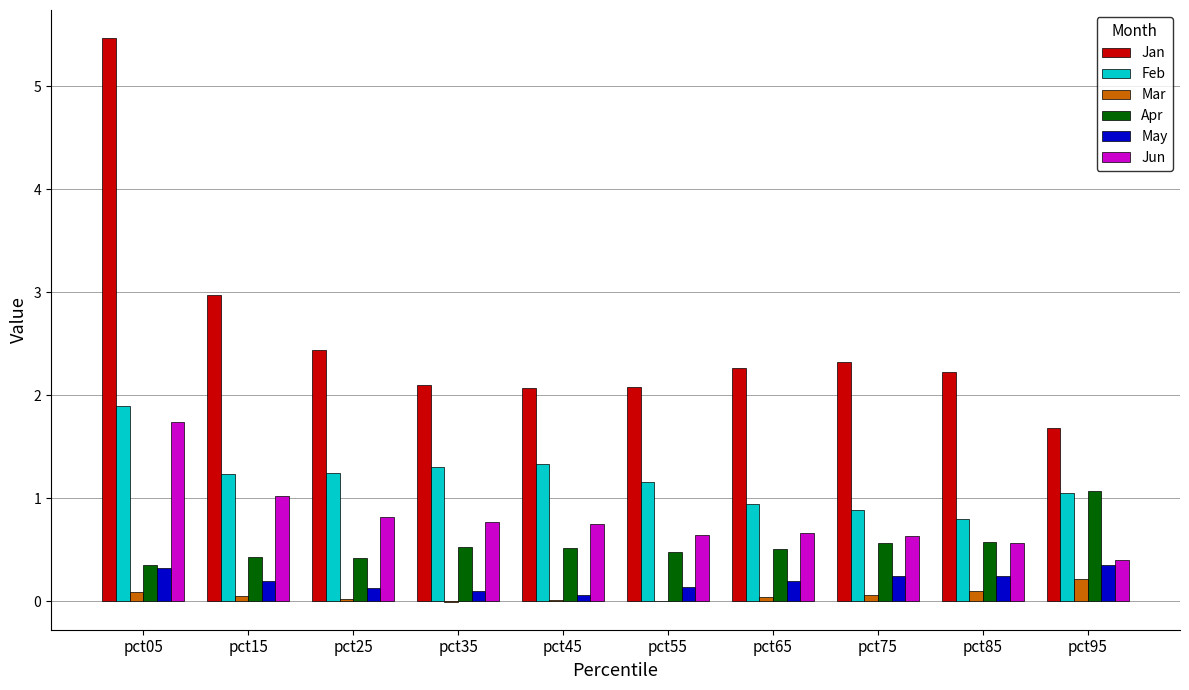

Is the value of Apr at pct15 greater than the value of Feb at pct05?

No